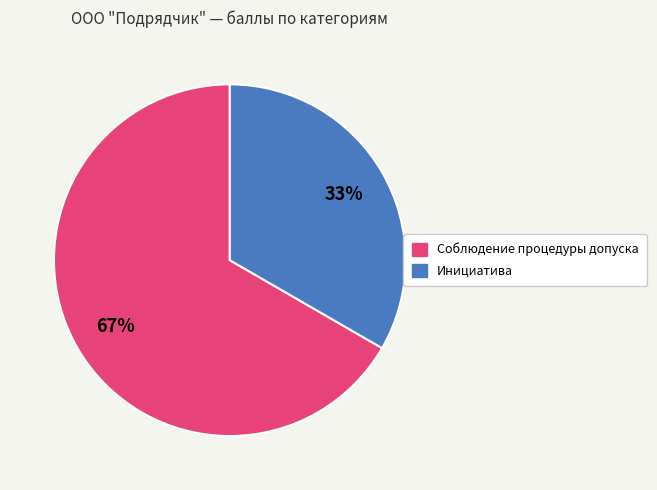

Rank the categories by value from highest to lowest.

Соблюдение процедуры допуска, Инициатива